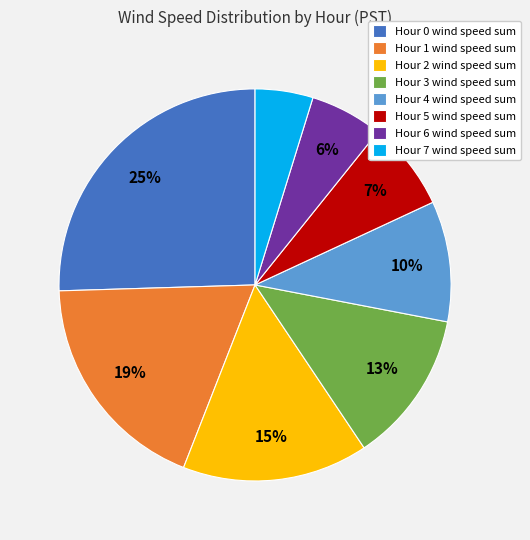

Approximately how many times larger is the value at Hour 6 compared to Hour 1?

0.3